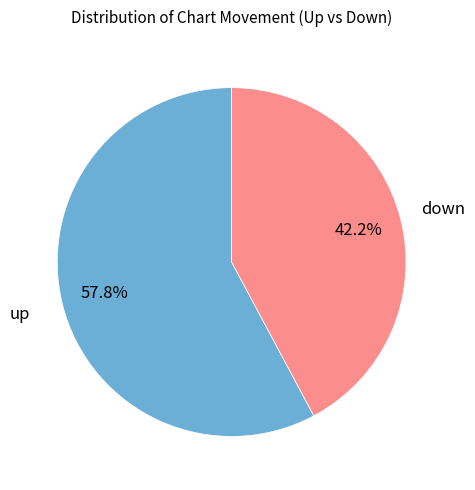

Does any single category account for the majority?

Yes